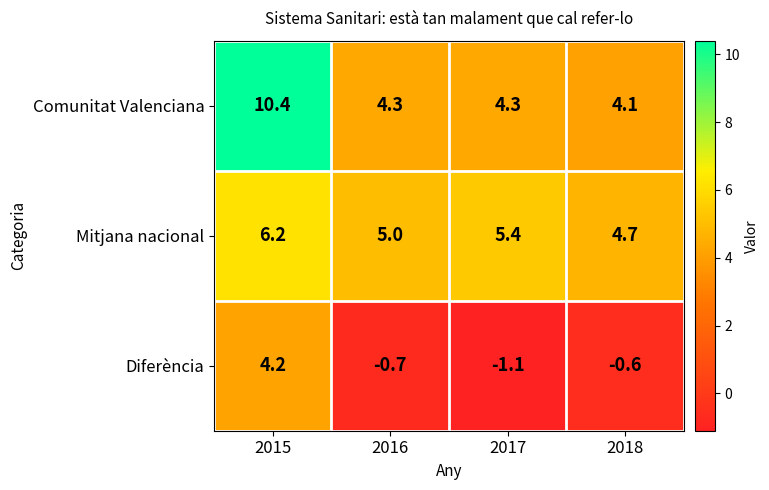

How many negative values does the Diferència series have?

3